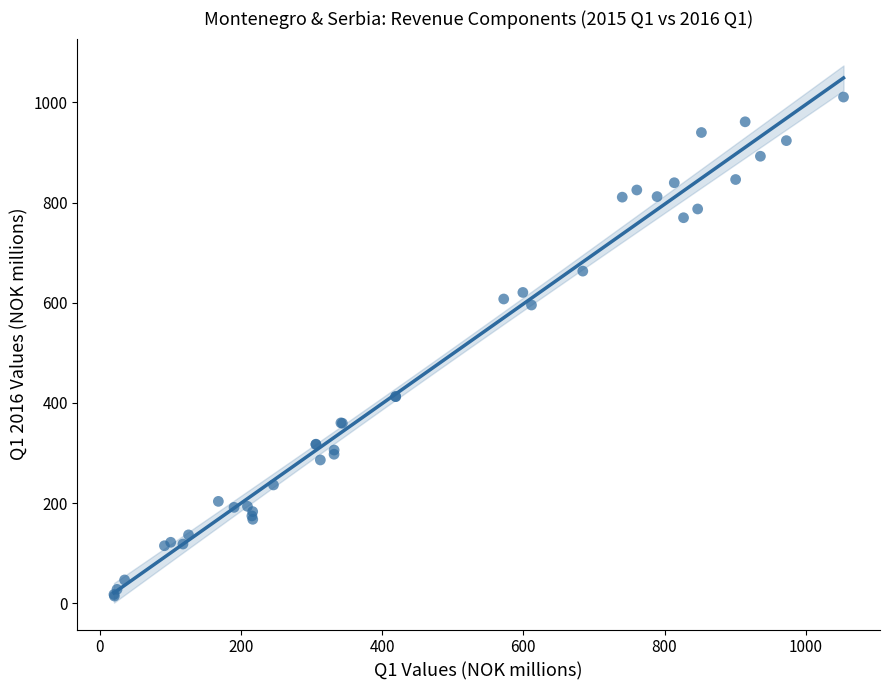

What Y value in the scatter plot is closest to 512?

595.4